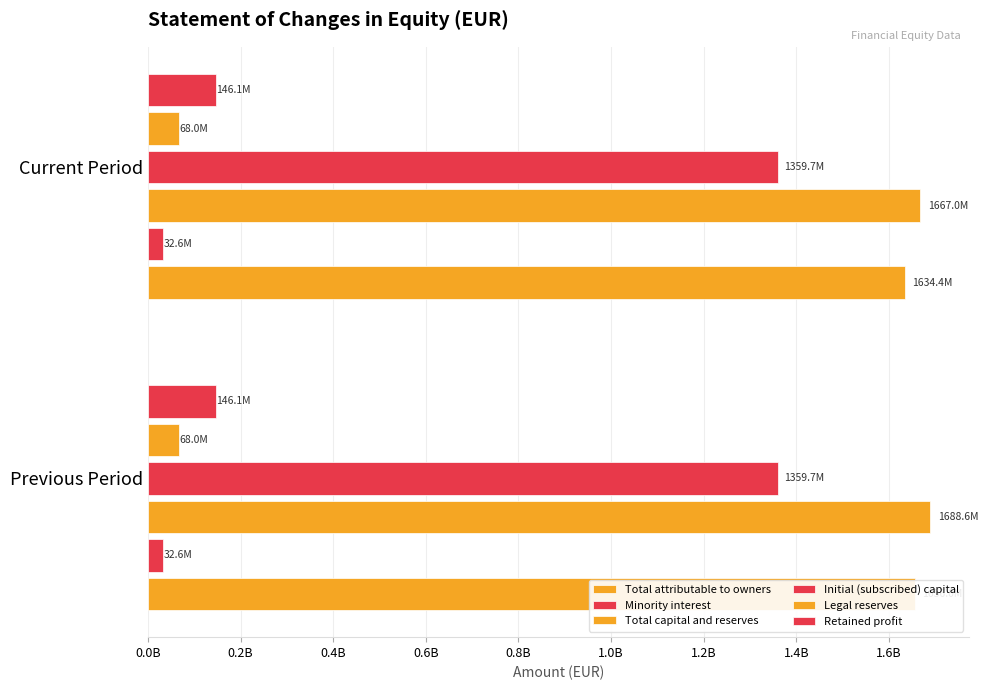

Which series changed the most between 0.0B and 0.2B?

Total capital and reserves